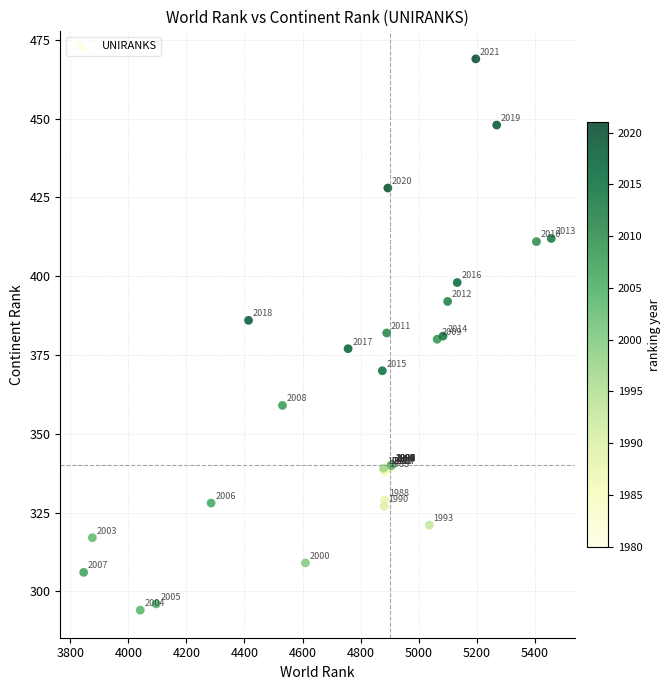

What Y value in the scatter plot is closest to 381?

381